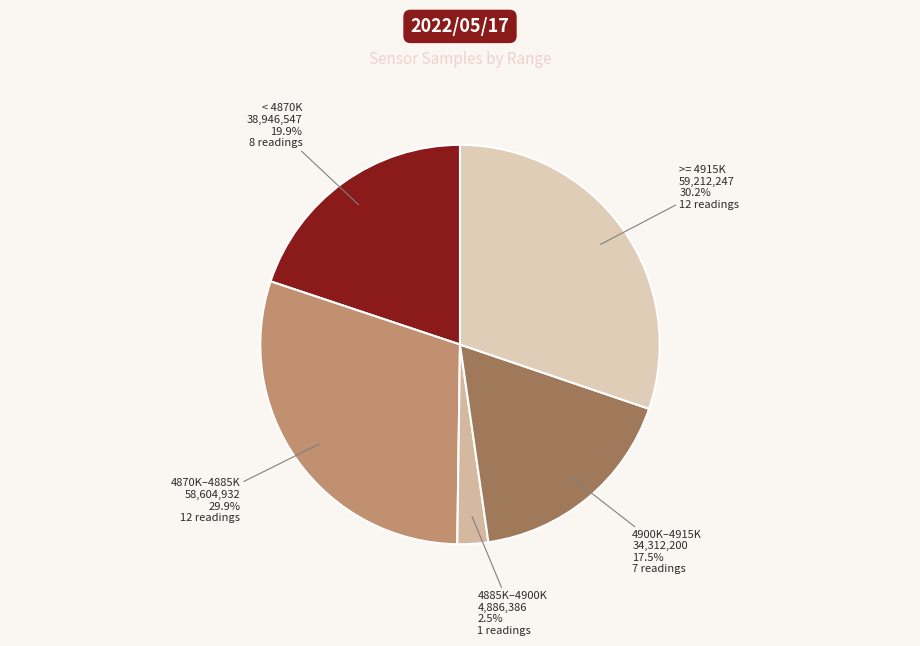

How many segments does this pie chart have?

5